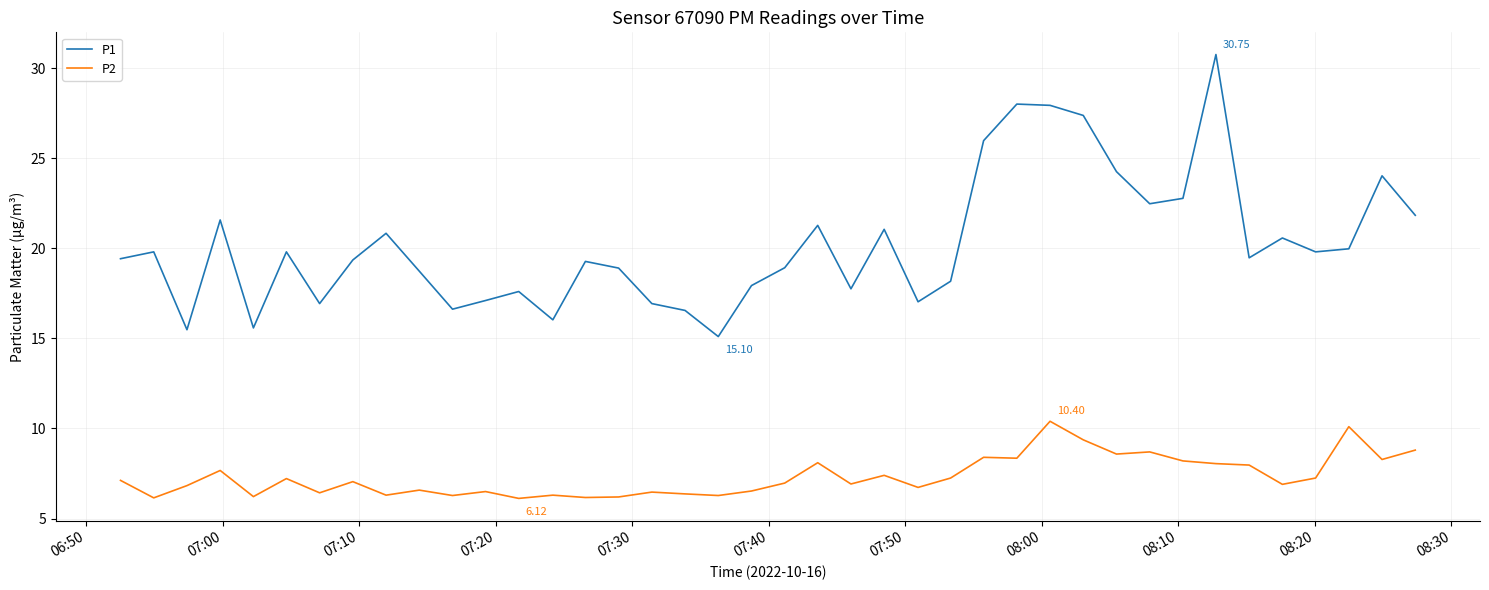

Rank the series by their maximum value, from lowest to highest.

P2, P1